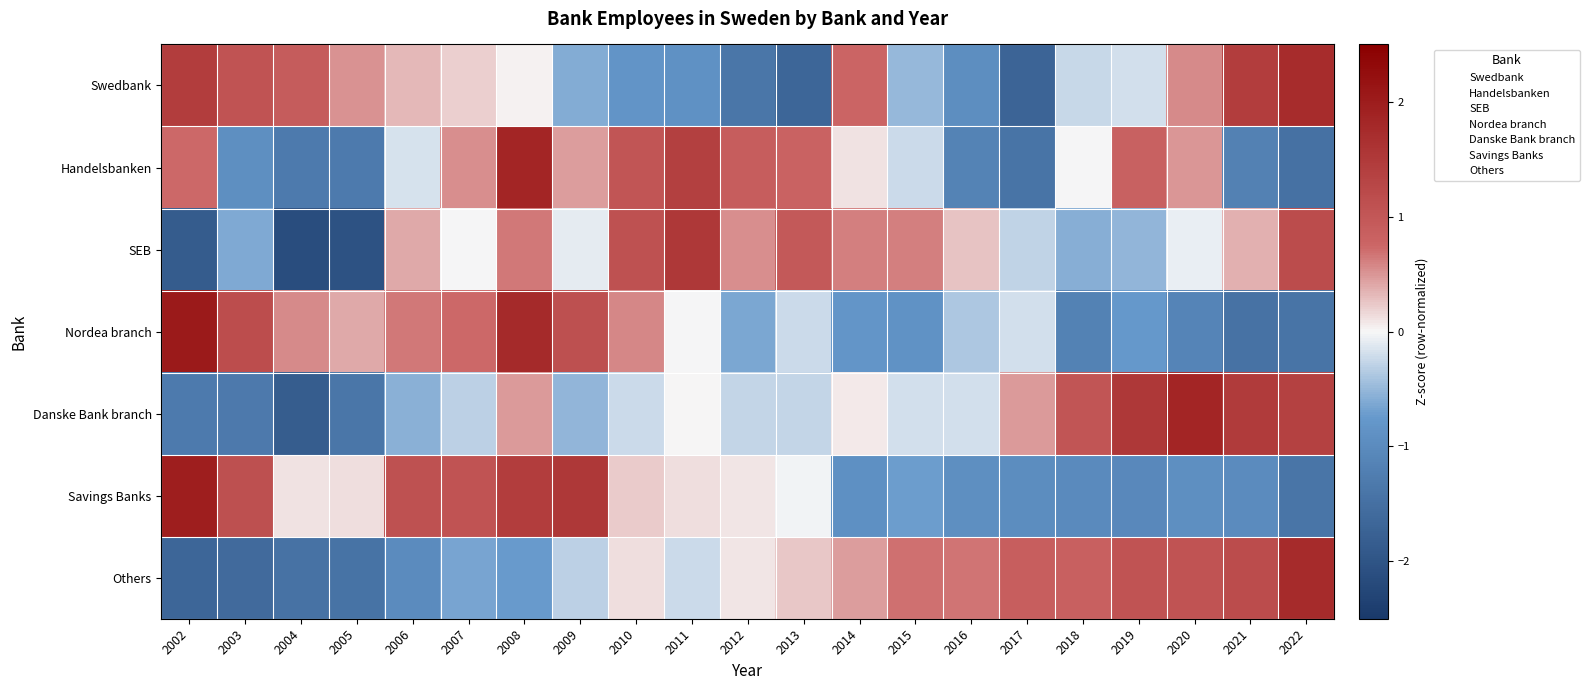

What is the difference between the highest and lowest values at 2002?

3.9